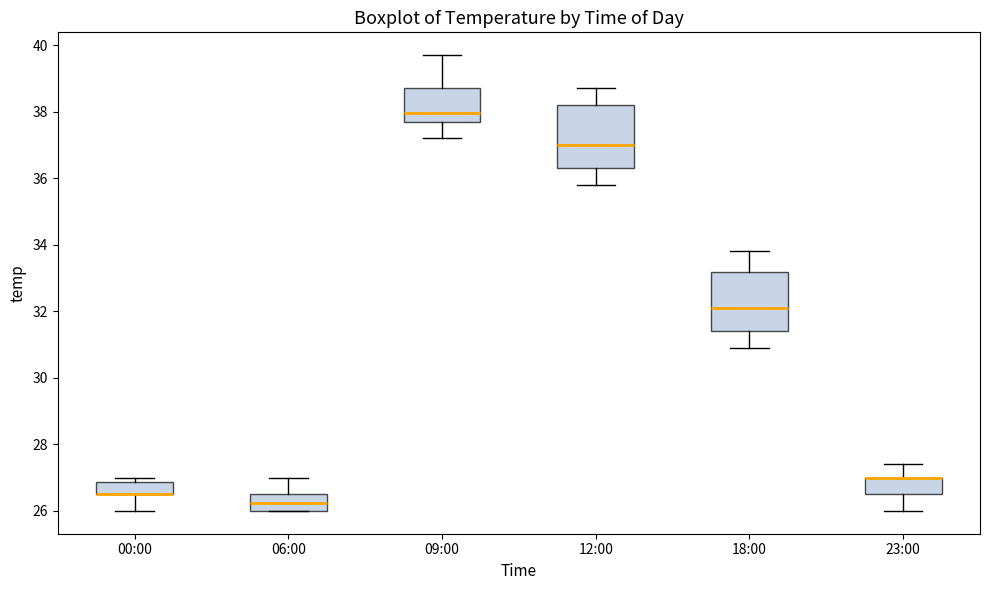

Reading left to right, transcribe this box plot: for each box, give where its median line is, the range the box spans, and where its two whiskers end, as read against the y-axis. The values are not printed on the chart, so give them approximately, as read against the axis.

00:00: median 26.6 (drawn on the box's lower edge), box 26.6 to 26.8, whiskers 26.0 to 27.0
06:00: median 26.2, box 26.0 to 26.6, whiskers 26.0 to 27.0
09:00: median 38.0, box 37.8 to 38.8, whiskers 37.2 to 39.8
12:00: median 37.0, box 36.4 to 38.2, whiskers 35.8 to 38.8
18:00: median 32.2, box 31.4 to 33.2, whiskers 31.0 to 33.8
23:00: median 27.0 (drawn on the box's upper edge), box 26.6 to 27.0, whiskers 26.0 to 27.4